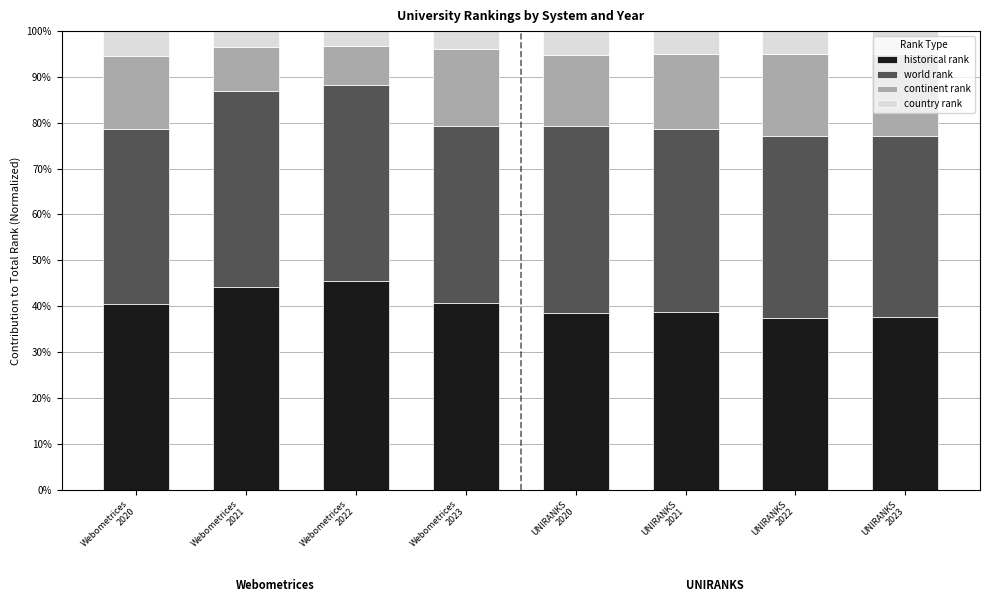

Is it true that historical rank equals 44.2 at Webometrices
2021?

True